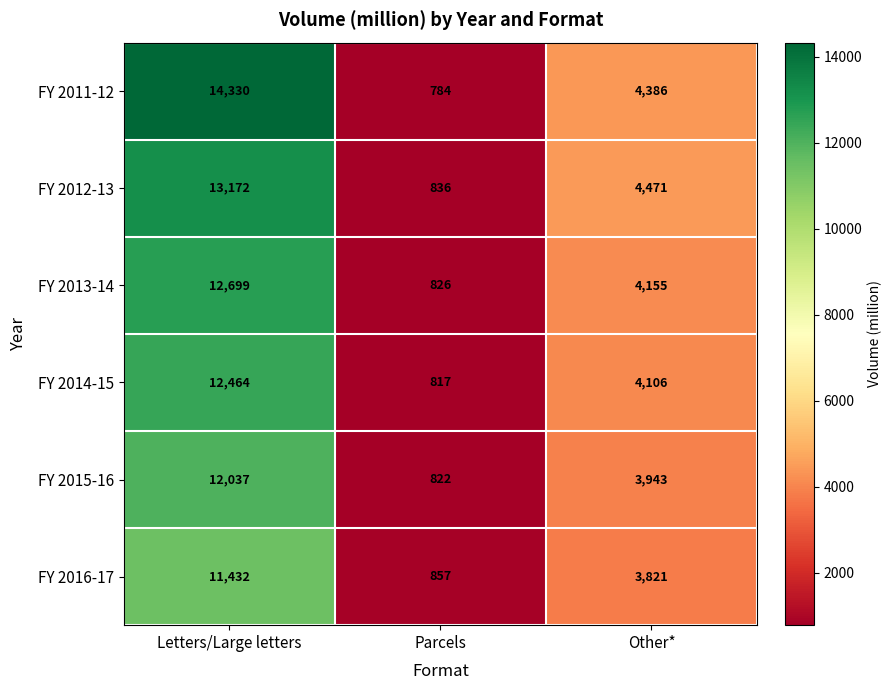

What value does the FY 2013-14 series have at Parcels, to the nearest 50?

850